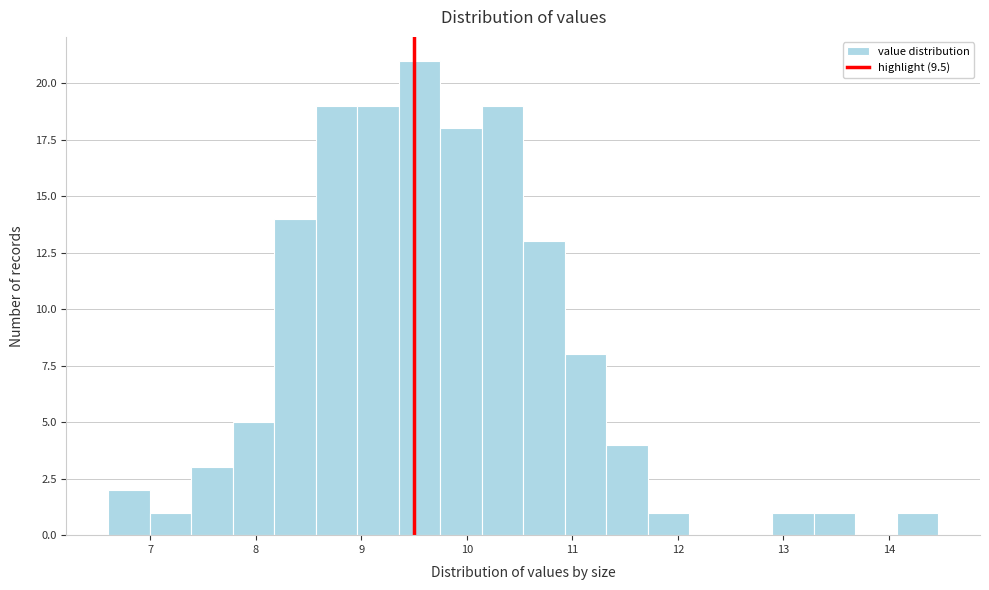

Read against the x-axis, roughly where is the centre of the tallest bar?

9.6